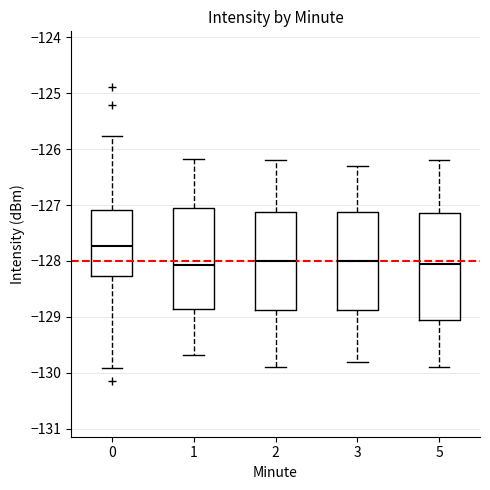

Which box's median line is the highest?

0